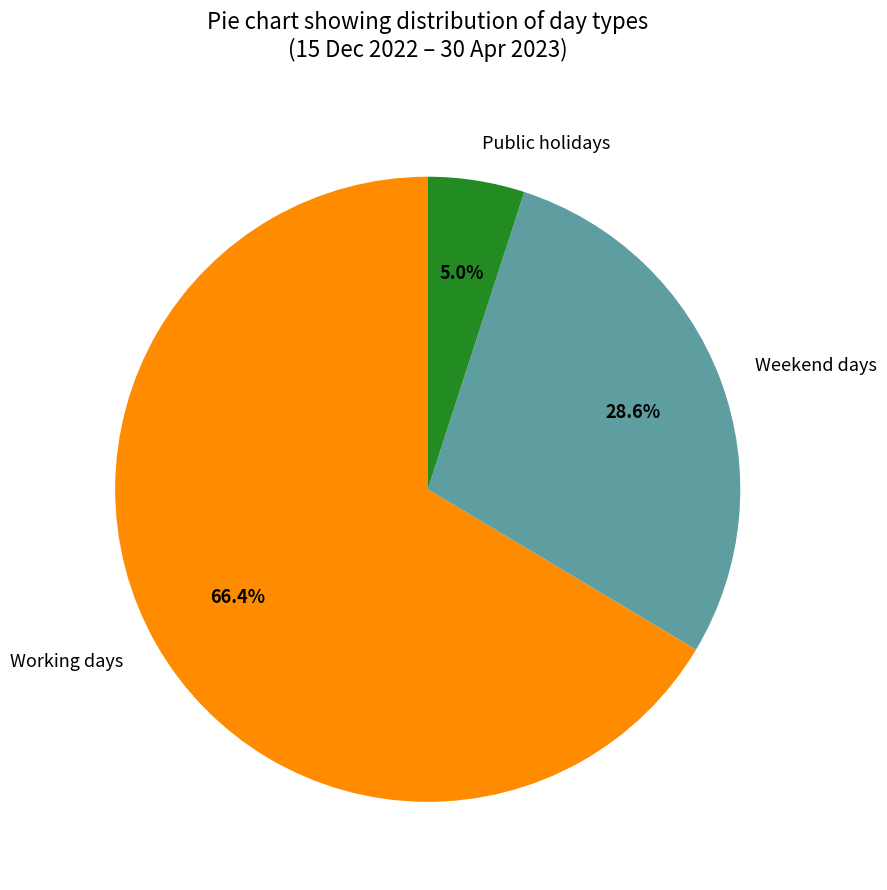

What percentage is NOT represented by Public holidays?

95.0%